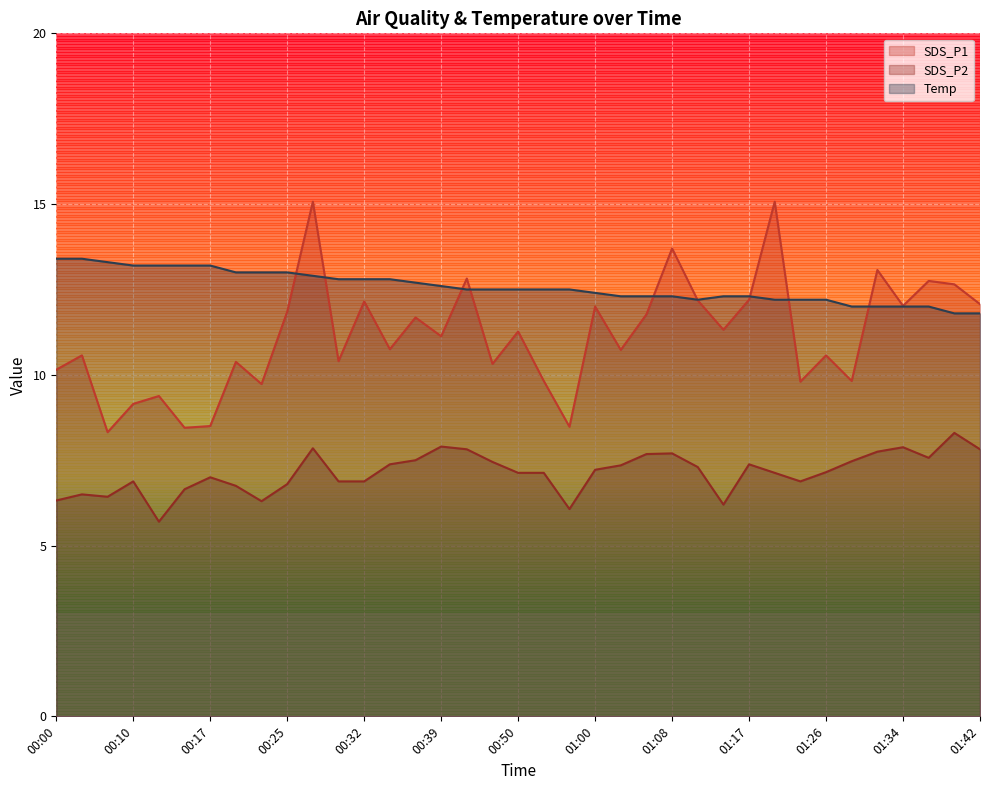

Where does the SDS_P1 series first go above 11?

00:25